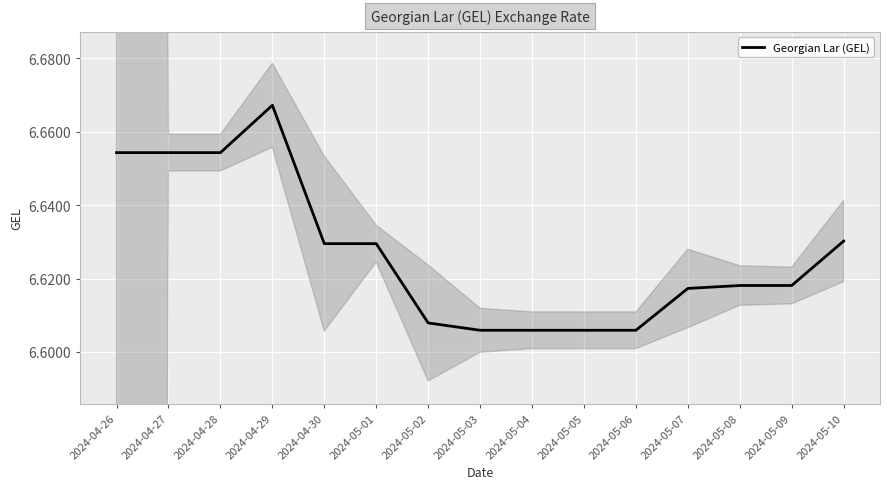

What is the label of the 9th point from the right?

2024-05-02